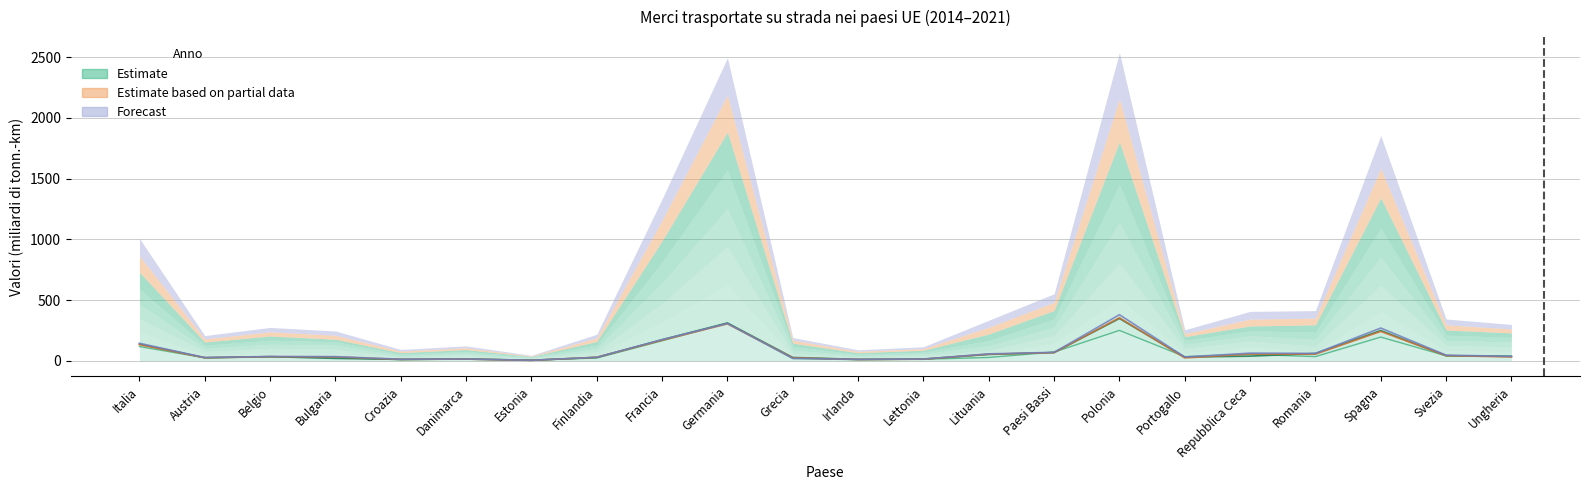

At which category is the sum across all series the highest?

Polonia